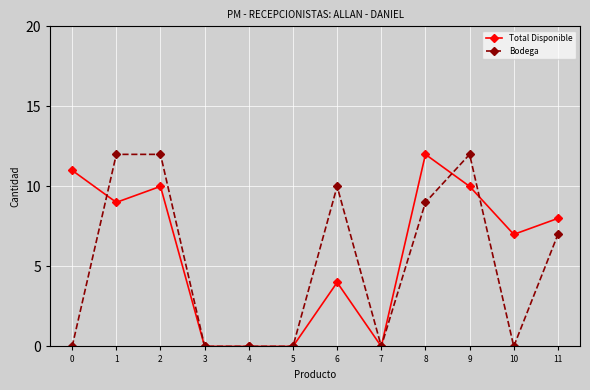

At how many categories does at least one series exceed 1?

8